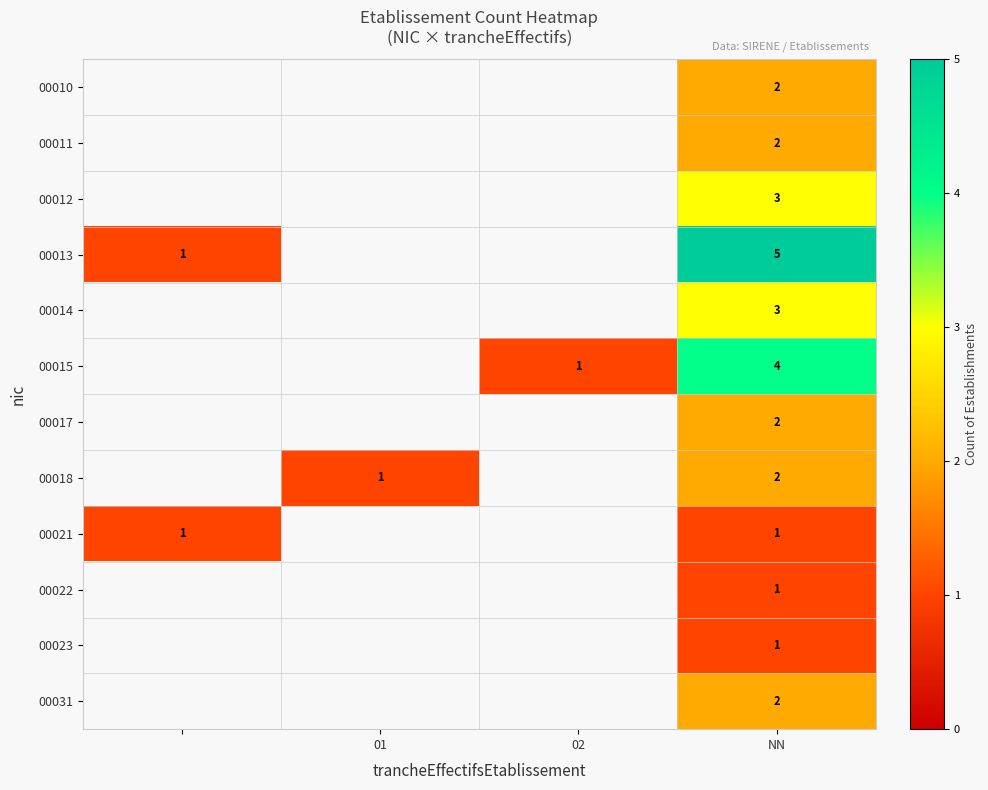

Is it true that 00015 equals 2 at NN?

False